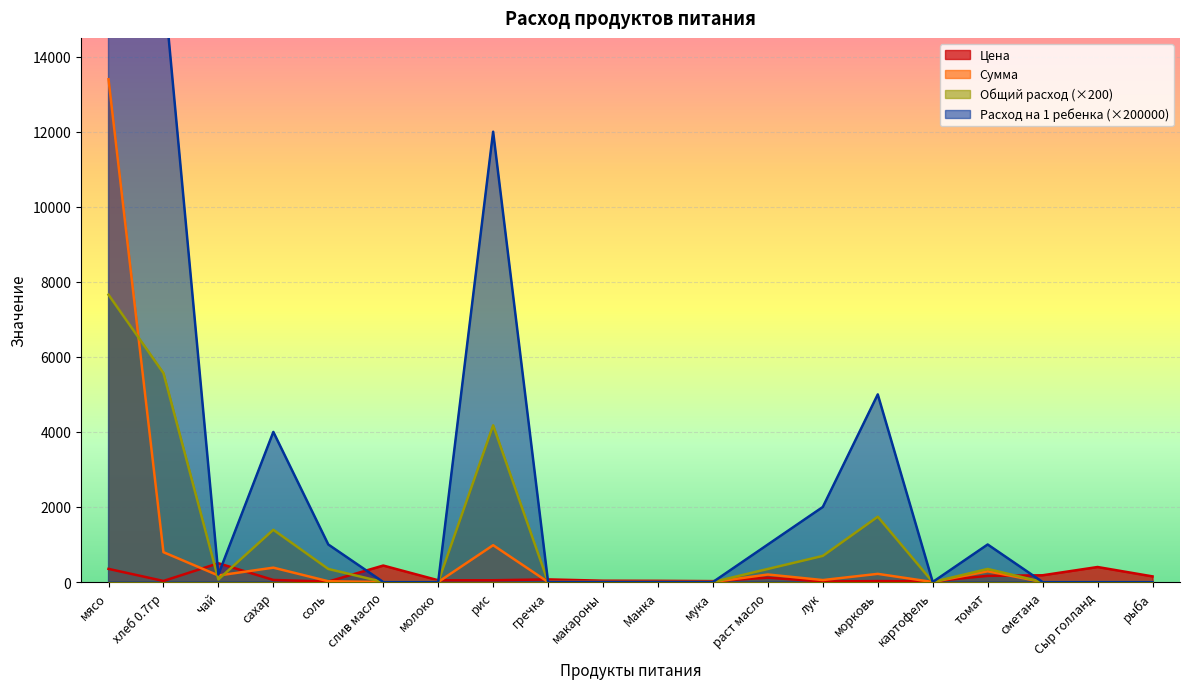

Between чай and рис, which series saw the biggest shift?

Расход на 1 ребенка